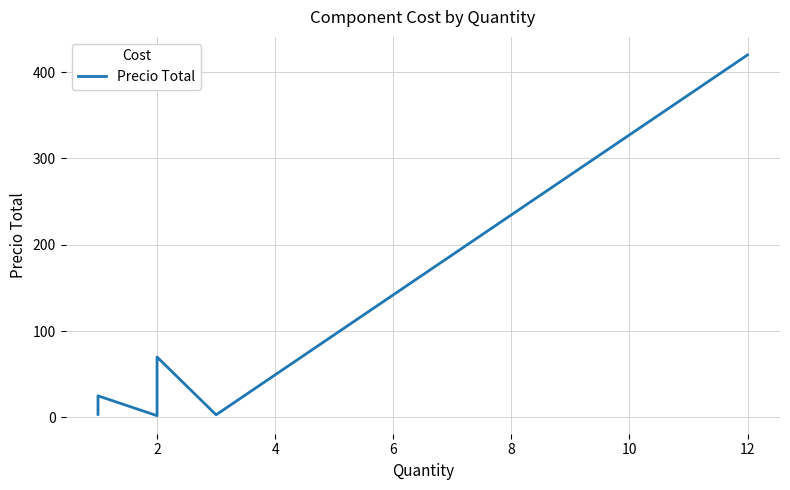

What is the change in value from 0 to 8?

+36.5